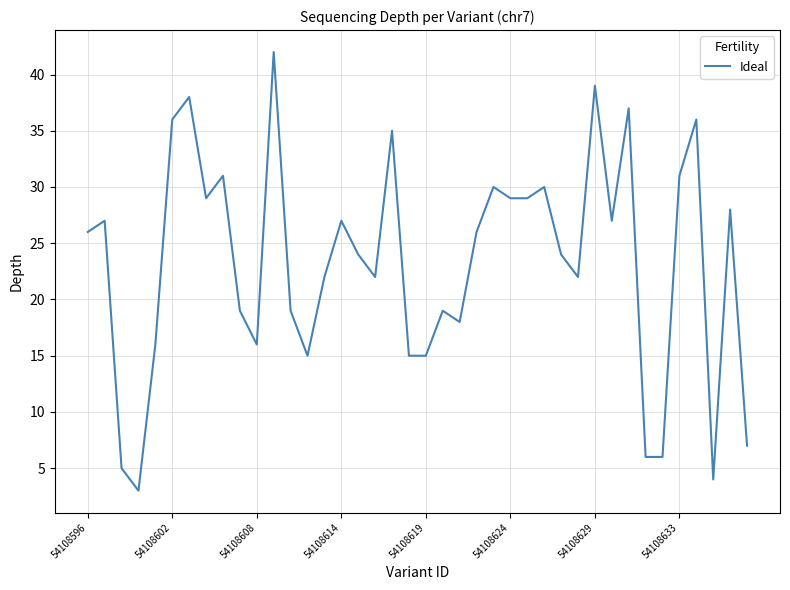

True or false: there are more than 0 points higher than both neighbors.

True